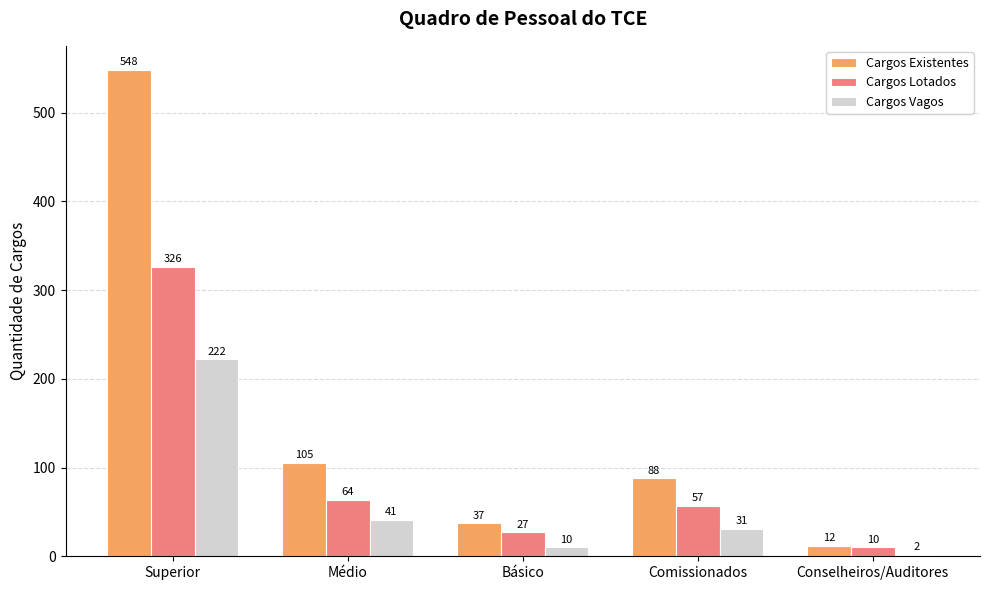

Read the Cargos Vagos value at Superior, to the nearest 5.

220